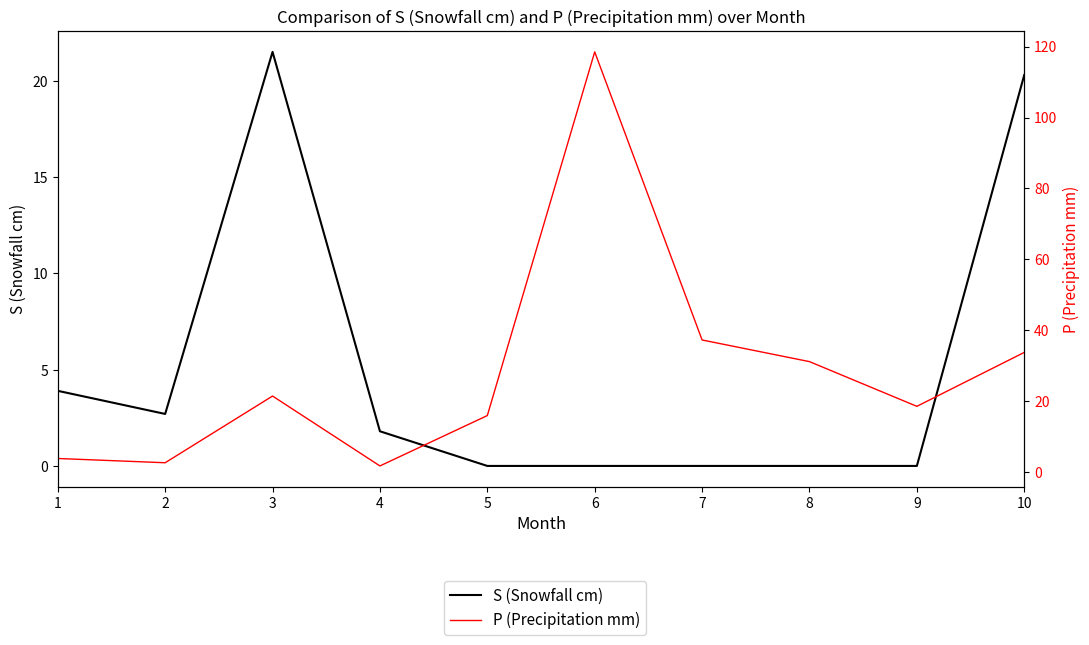

How many positive values does the S (Snowfall cm) series have?

5